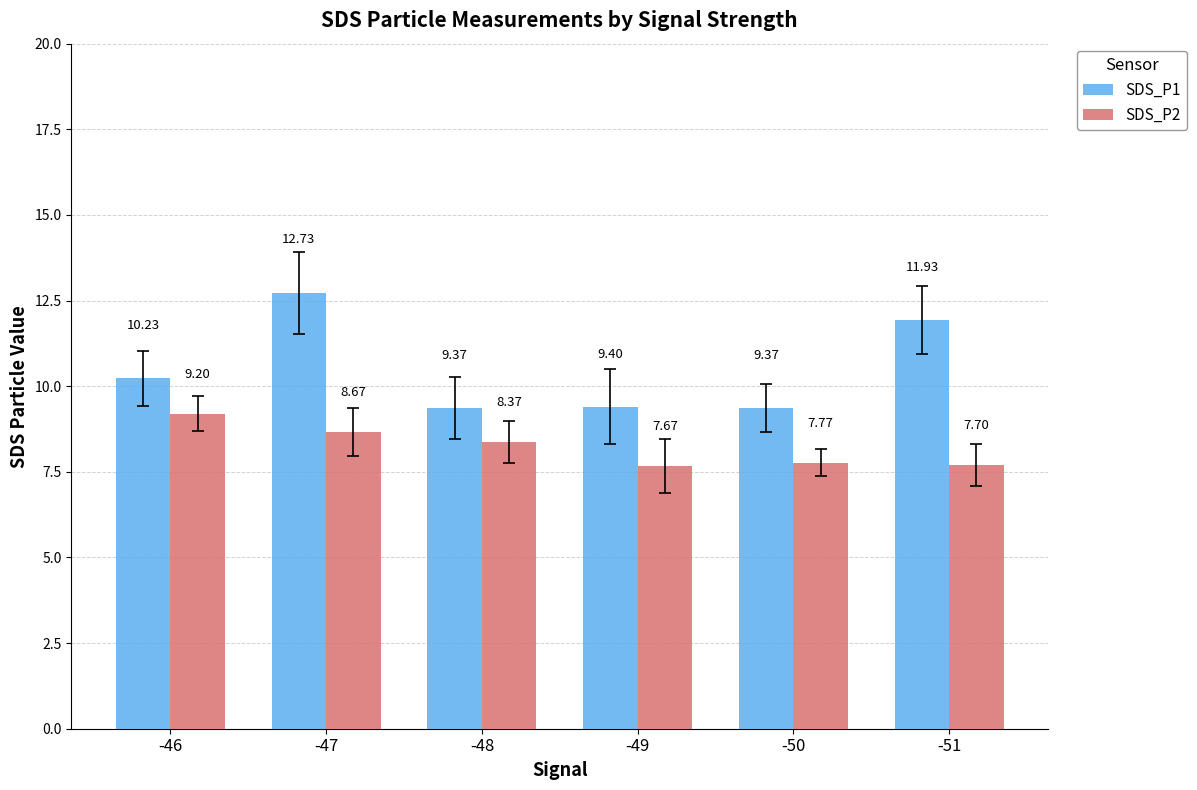

What is the minimum value for SDS_P1?

9.4